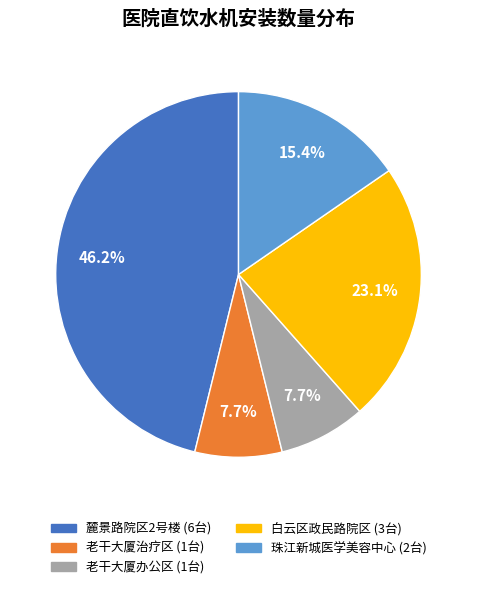

Approximately how many times larger is the value at 老干大厦办公区 compared to 珠江新城医学美容中心?

0.5